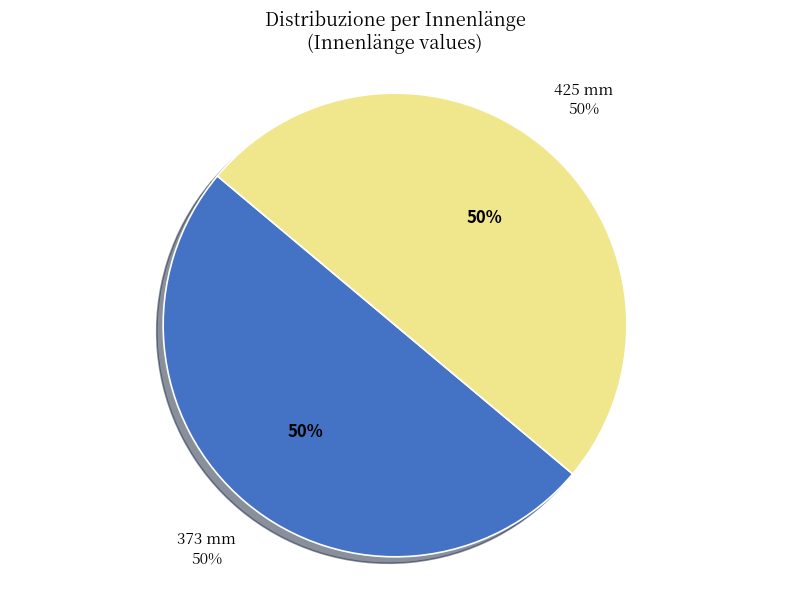

Rank the categories by value from lowest to highest.

425 mm, 373 mm